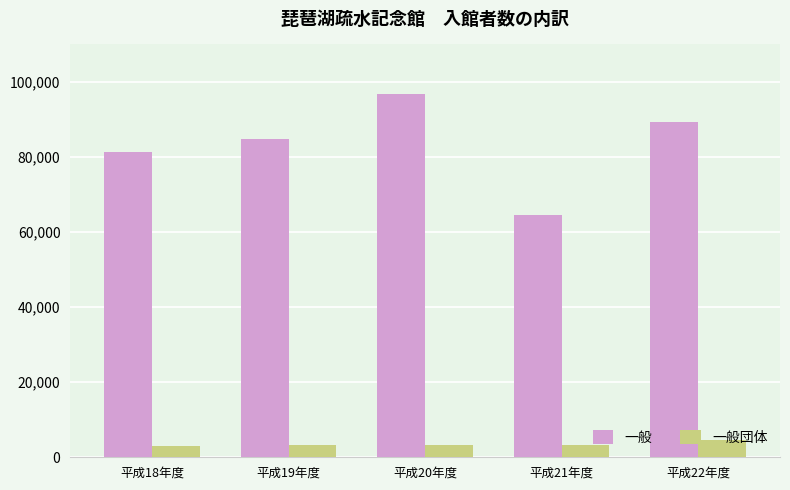

Is it true that 一般団体 equals 3282 at 平成19年度?

True